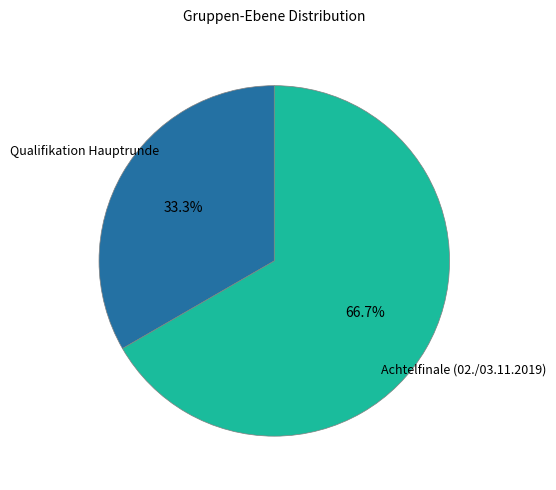

Is there a majority slice in this chart?

Yes